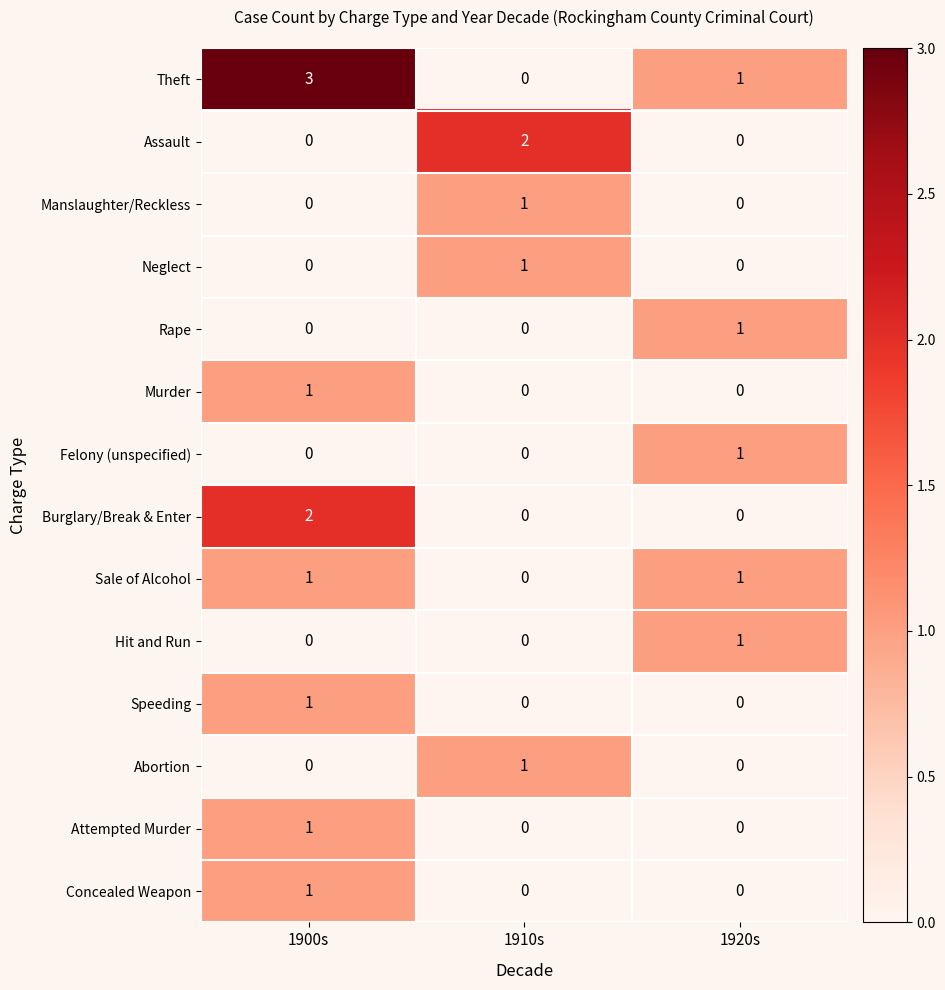

What is the greatest value displayed?

3